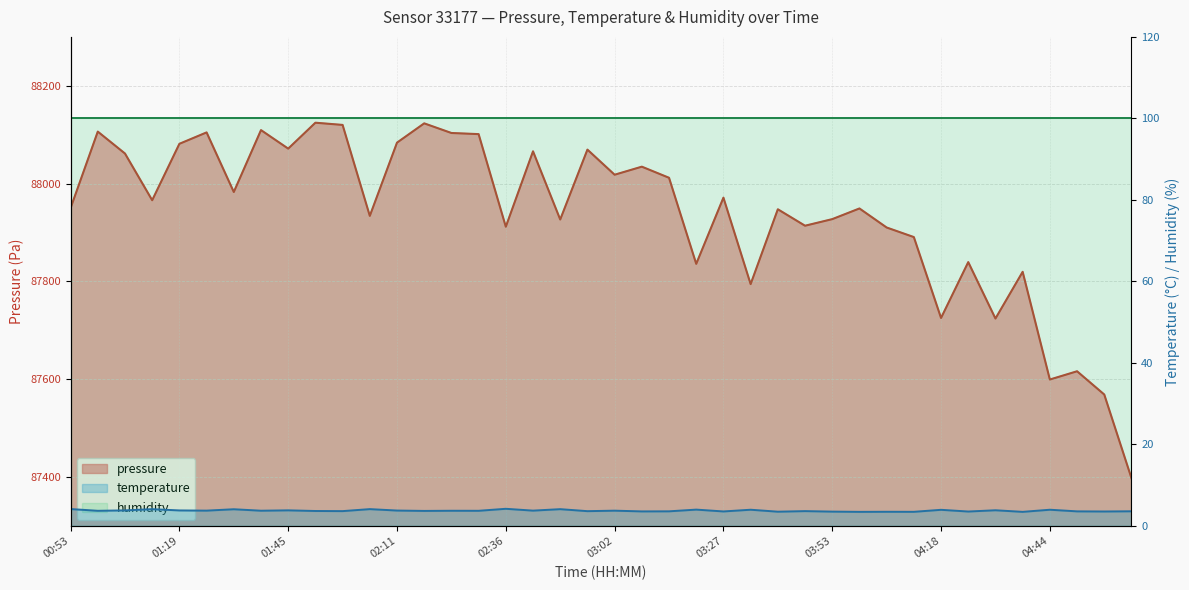

Between 00:53 and 02:42, which is larger?

02:42